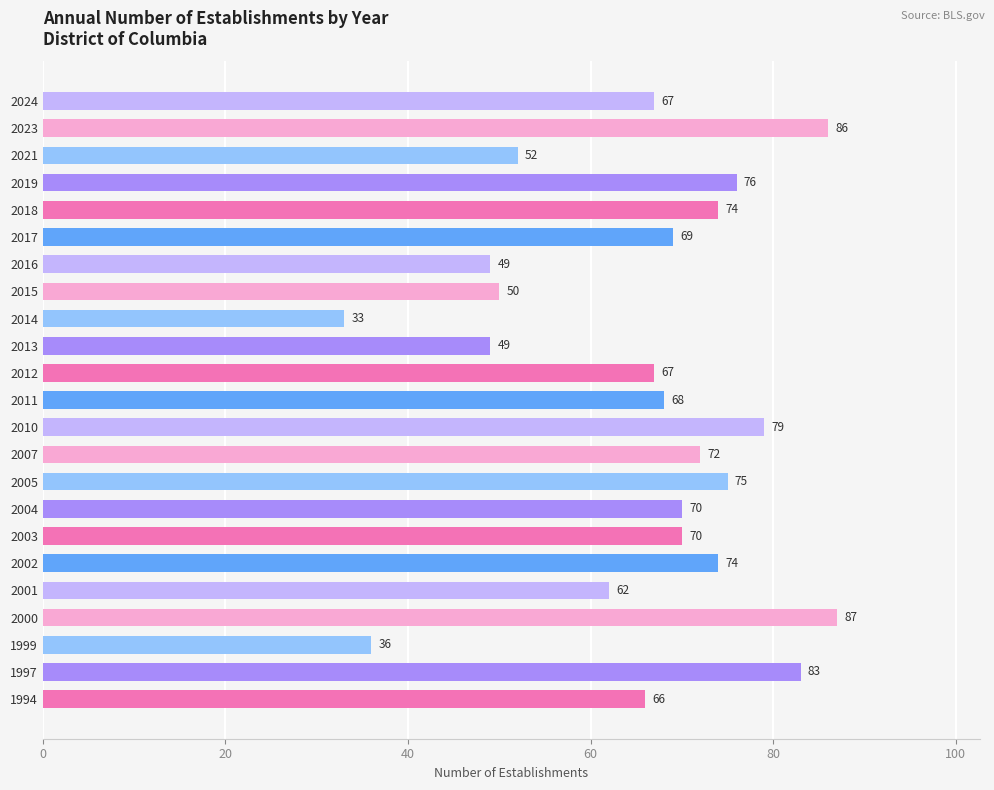

How many values are below 69?

11